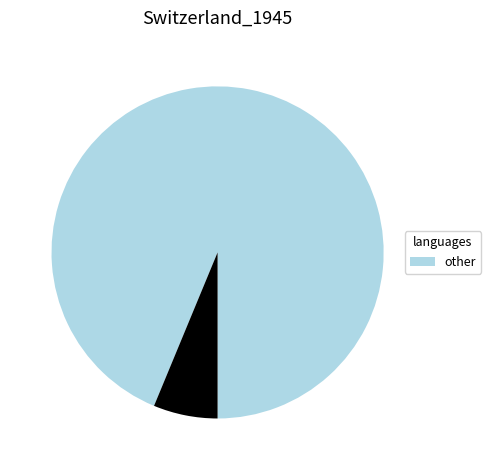

Is there any slice that represents more than half of the pie?

Yes